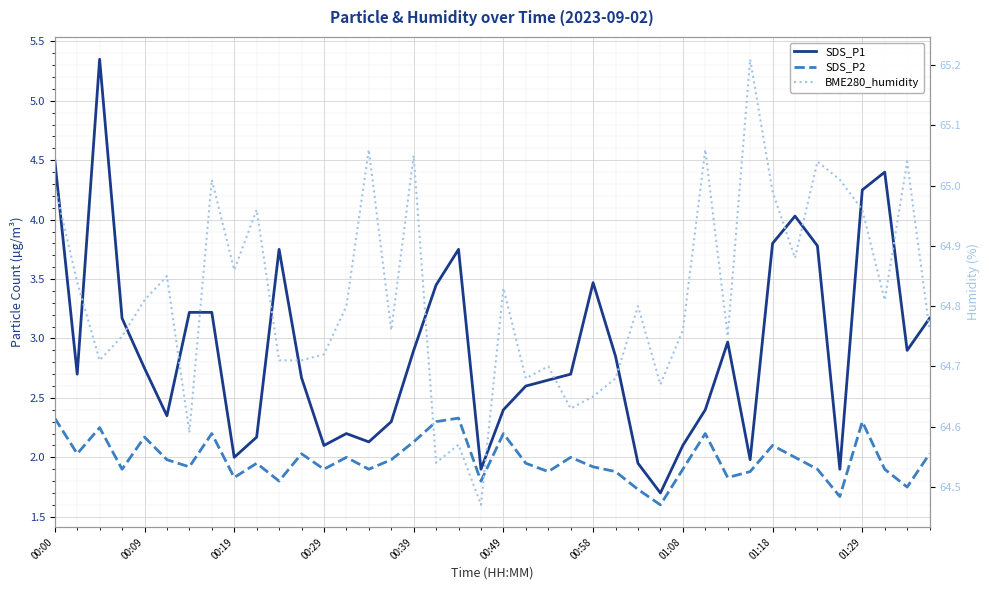

What position from the right is 35?

5